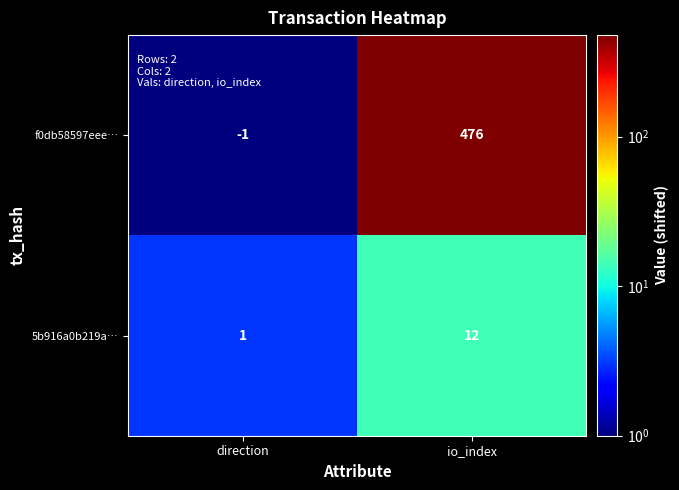

Which category has the lowest value across all series?

direction